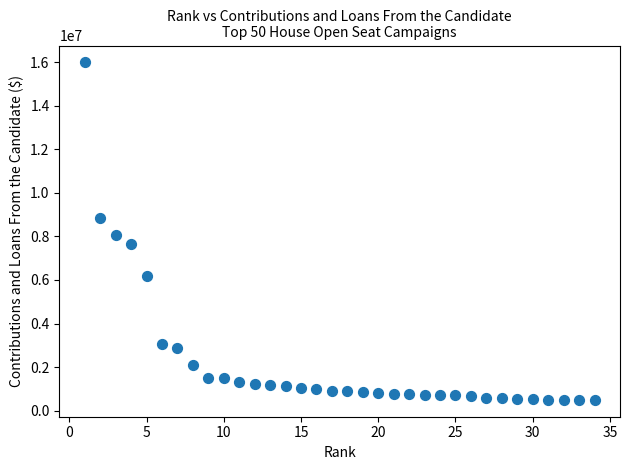

What is the range of X values (max minus min)?

33.0